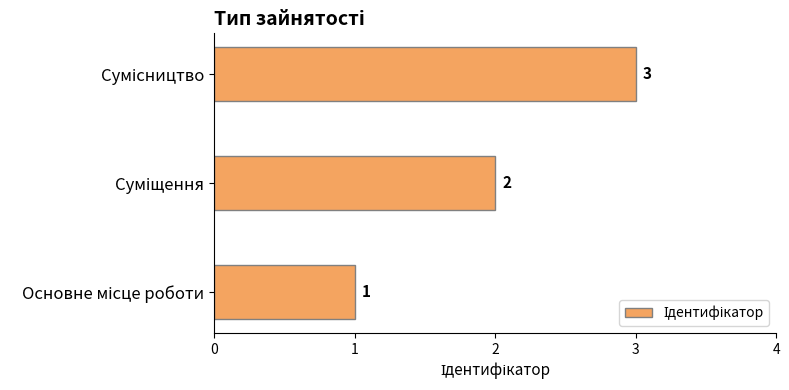

Count the values in the range 1 to 3.

3